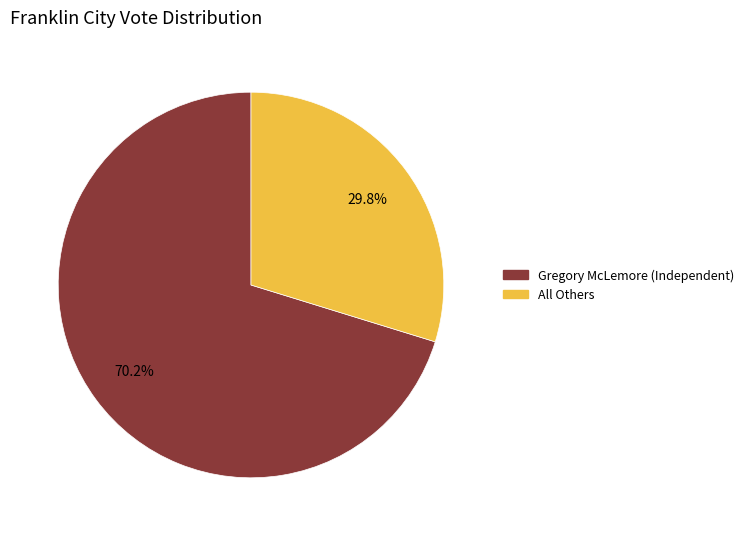

To the nearest percent, what percentage of the pie is All Others?

30%